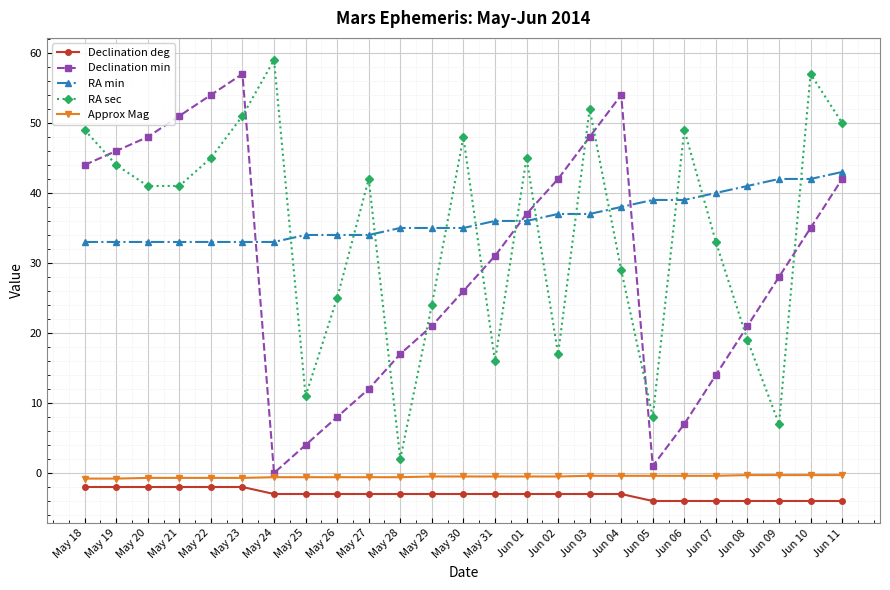

True or false: Approx Mag and RA min cross at least once.

False